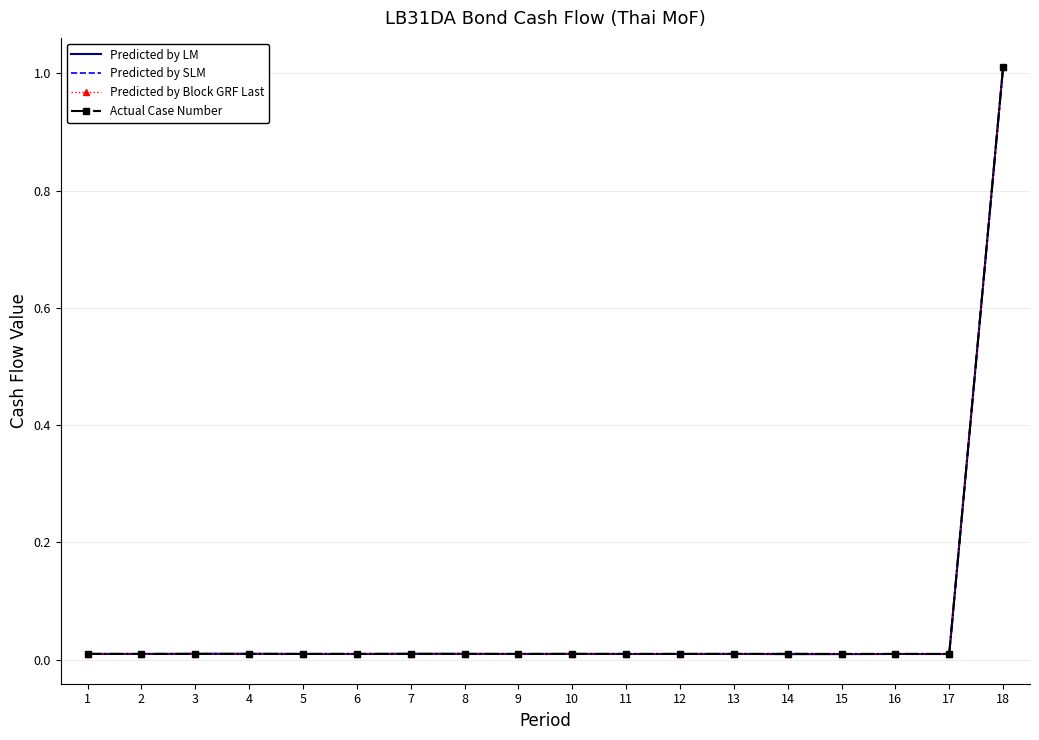

Where do Predicted by SLM and Predicted by LM first cross each other?

2 and 3